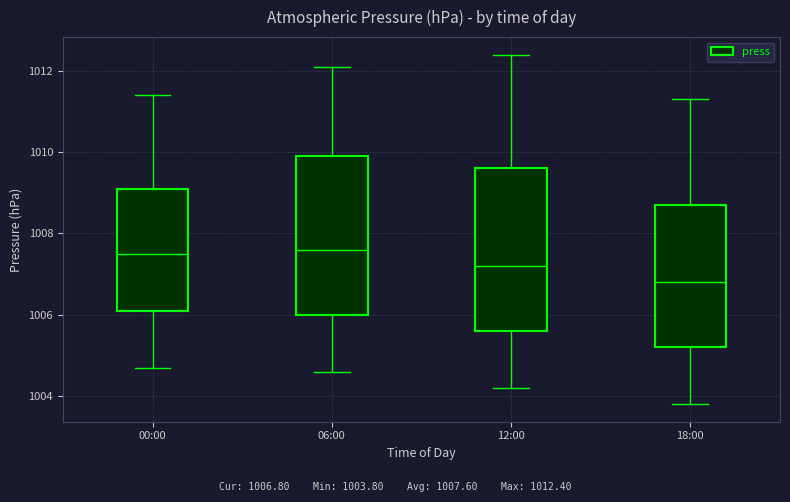

Which box has the lowest median line?

18:00